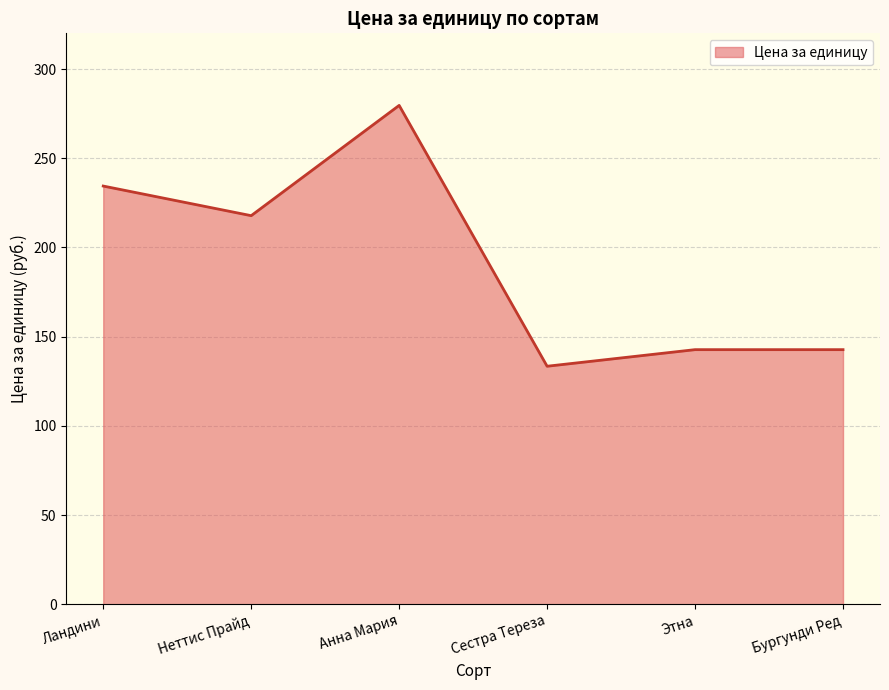

Reading left to right, extract all data points from this chart.

234.4	217.8	279.6	133.4	142.7	142.7